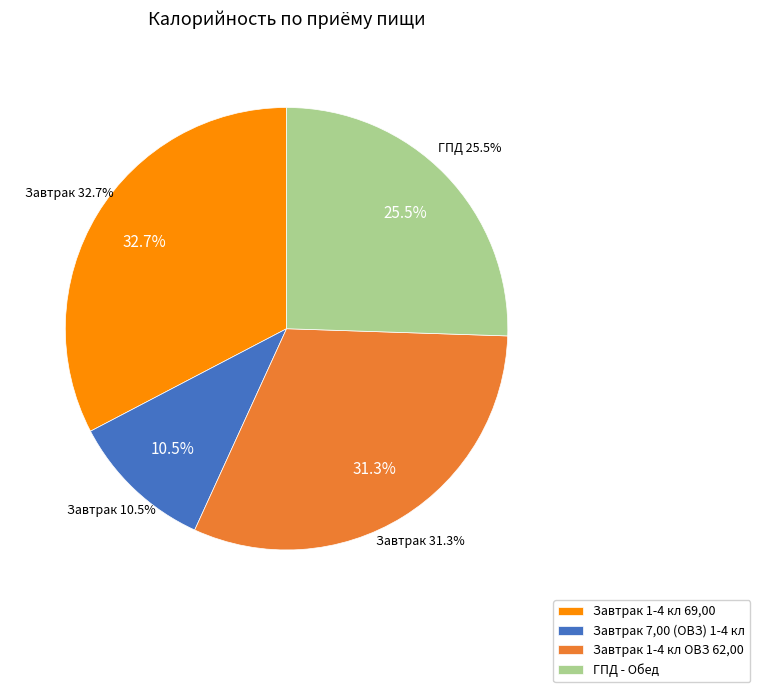

Which slice is the largest?

Завтрак 1-4 кл 69,00